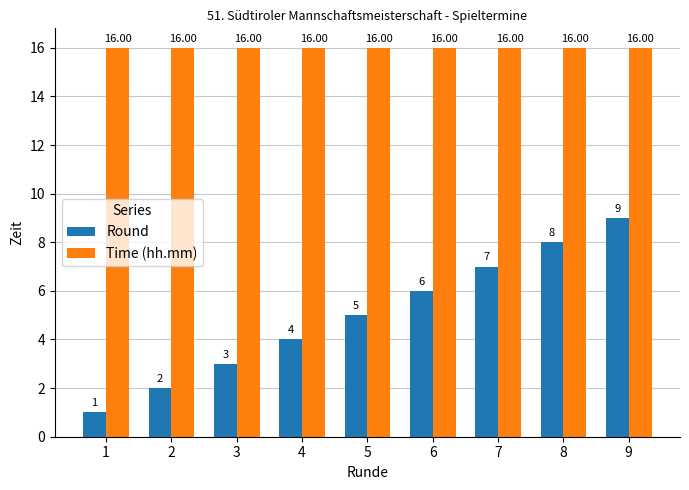

What is the minimum value shown in the chart?

1